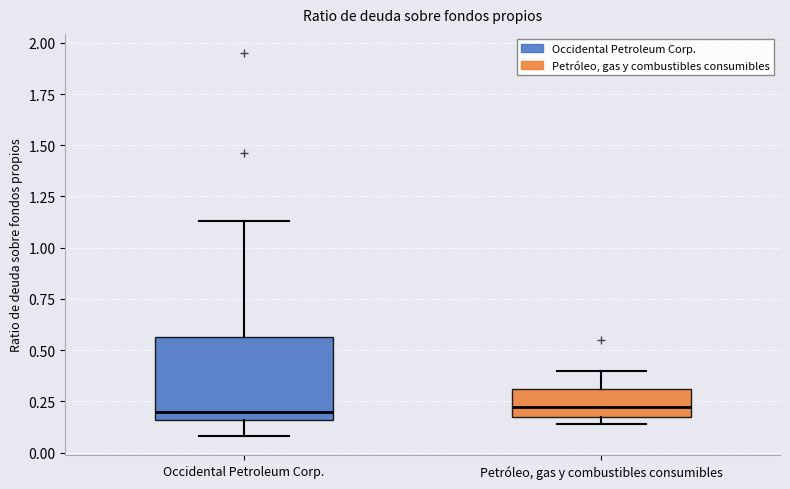

Which box is the tallest, from its lower edge to its upper edge?

Occidental Petroleum Corp.